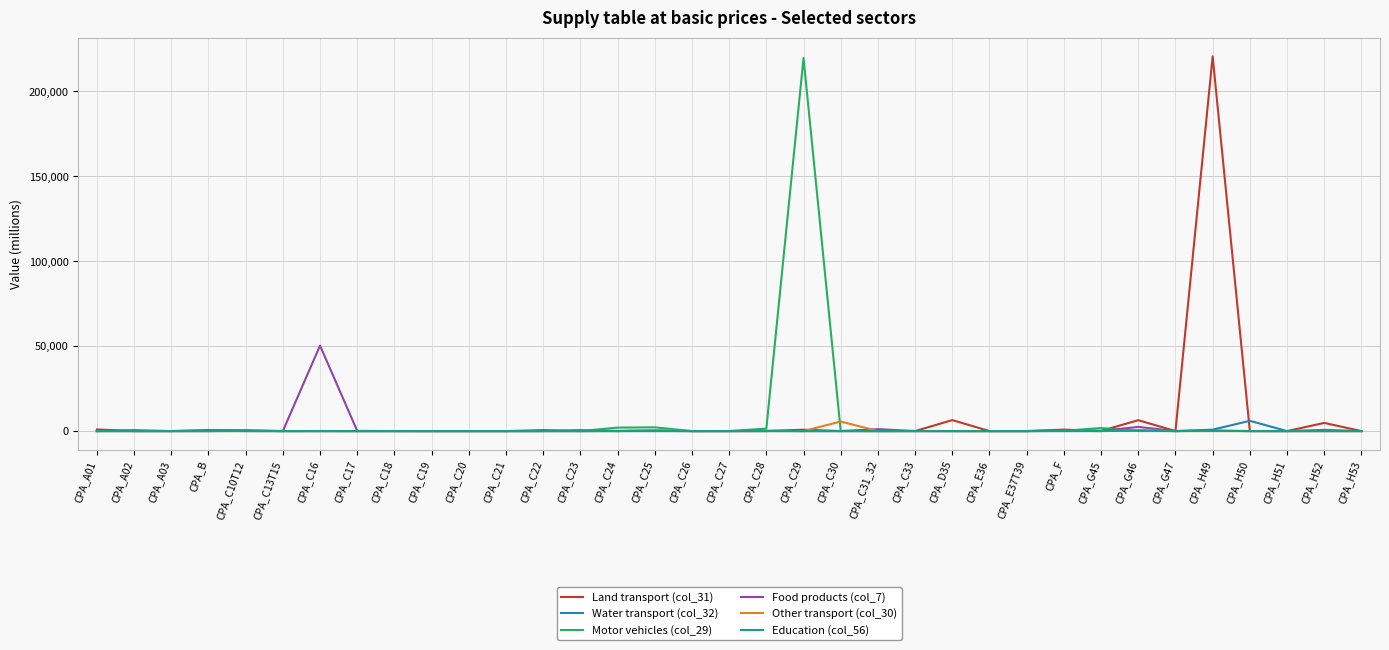

At which label is Food products (col_7) closest to 25176?

CPA_G46